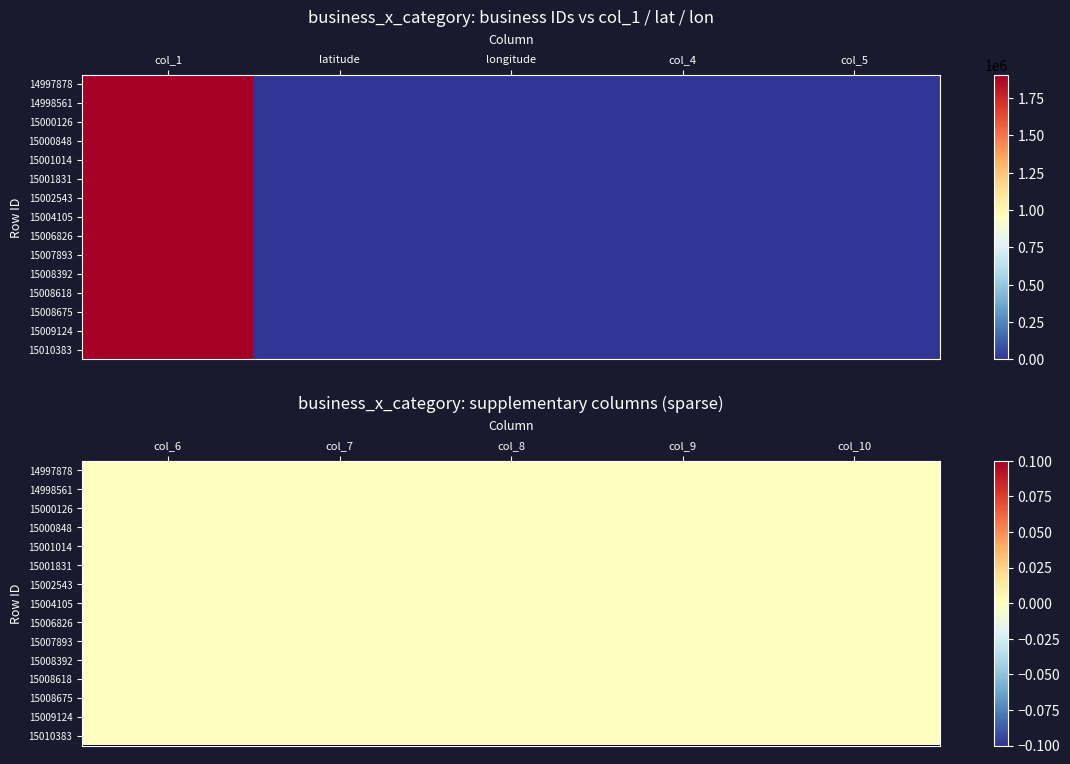

Reading left to right, list all the values displayed in this chart.

14997878: 0=1905912.0	1=33.1	2=-96.9	3=0.0	4=0.0	5=0.0	6=0.0	7=0.0	8=0.0	9=0.0
14998561: 0=1905991.0	1=38.5	2=-90.0	3=0.0	4=0.0	5=0.0	6=0.0	7=0.0	8=0.0	9=0.0
15000126: 0=1906156.0	1=43.4	2=-72.3	3=0.0	4=0.0	5=0.0	6=0.0	7=0.0	8=0.0	9=0.0
15000848: 0=1906236.0	1=39.4	2=-87.4	3=0.0	4=0.0	5=0.0	6=0.0	7=0.0	8=0.0	9=0.0
15001014: 0=1906256.0	1=40.3	2=-80.1	3=0.0	4=0.0	5=0.0	6=0.0	7=0.0	8=0.0	9=0.0
15001831: 0=1906347.0	1=36.3	2=-86.8	3=0.0	4=0.0	5=0.0	6=0.0	7=0.0	8=0.0	9=0.0
15002543: 0=1906431.0	1=45.3	2=-122.6	3=0.0	4=0.0	5=0.0	6=0.0	7=0.0	8=0.0	9=0.0
15004105: 0=1906604.0	1=40.6	2=-80.0	3=0.0	4=0.0	5=0.0	6=0.0	7=0.0	8=0.0	9=0.0
15006826: 0=1906911.0	1=41.1	2=-85.1	3=0.0	4=0.0	5=0.0	6=0.0	7=0.0	8=0.0	9=0.0
15007893: 0=1907031.0	1=42.0	2=-88.1	3=0.0	4=0.0	5=0.0	6=0.0	7=0.0	8=0.0	9=0.0
15008392: 0=1907079.0	1=43.1	2=-77.5	3=0.0	4=0.0	5=0.0	6=0.0	7=0.0	8=0.0	9=0.0
15008618: 0=1907107.0	1=27.5	2=-82.6	3=0.0	4=0.0	5=0.0	6=0.0	7=0.0	8=0.0	9=0.0
15008675: 0=1907109.0	1=39.8	2=-82.5	3=0.0	4=0.0	5=0.0	6=0.0	7=0.0	8=0.0	9=0.0
15009124: 0=1907158.0	1=41.9	2=-93.8	3=0.0	4=0.0	5=0.0	6=0.0	7=0.0	8=0.0	9=0.0
15010383: 0=1907298.0	1=42.0	2=-87.8	3=0.0	4=0.0	5=0.0	6=0.0	7=0.0	8=0.0	9=0.0